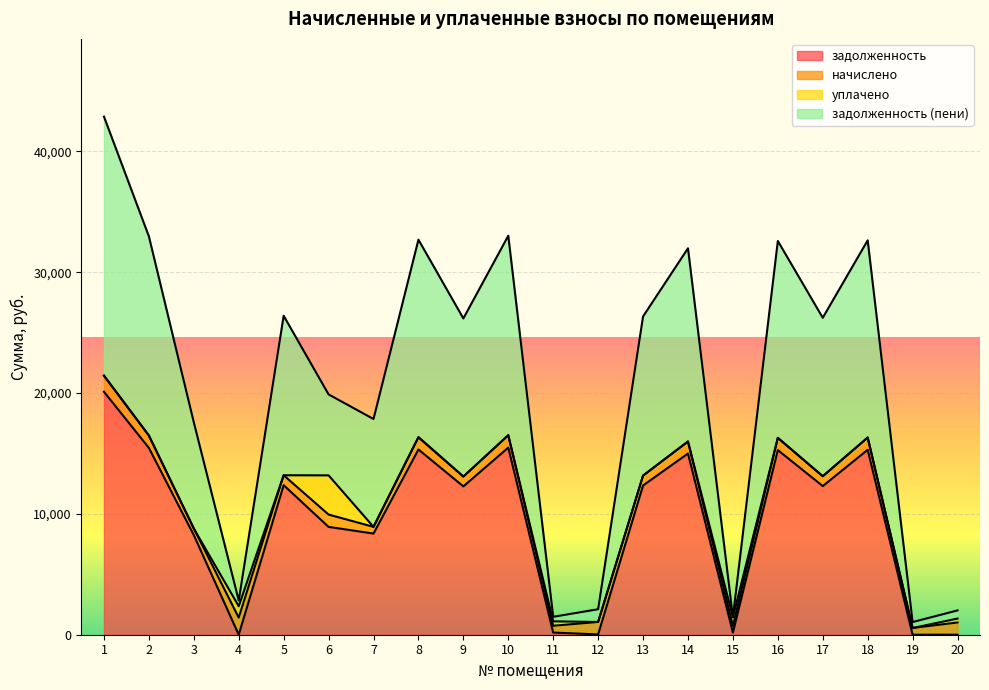

How many values in the задолженность series are below 12300?

10